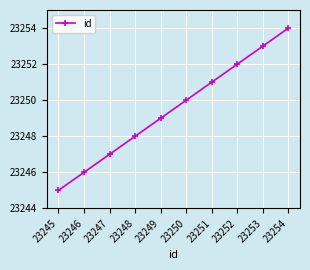

The chart shows a value of 39636 at 23254. True or false?

False